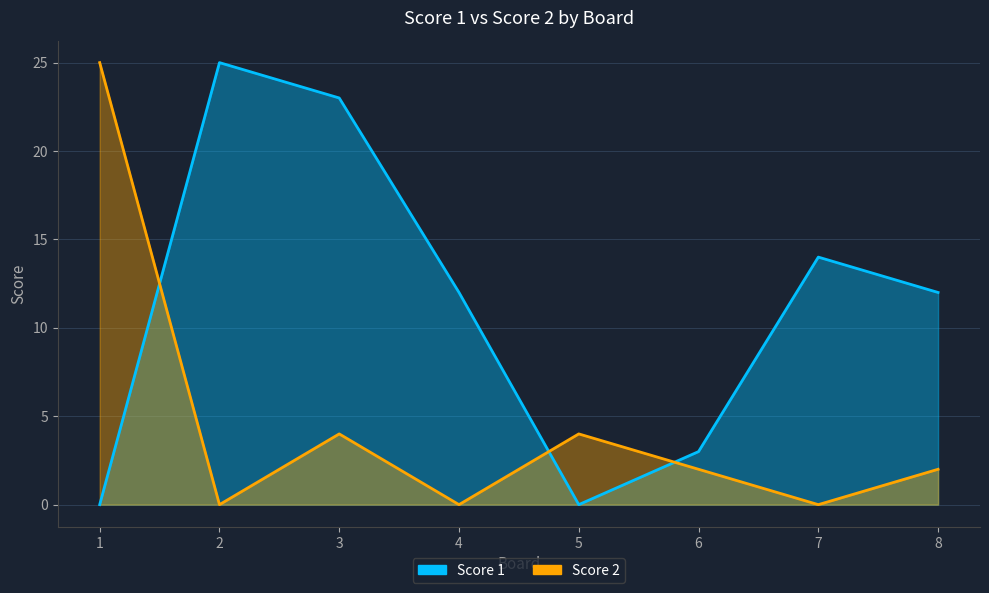

List the labels in order of Score 1 value, largest first.

2, 3, 7, 4, 8, 6, 1, 5